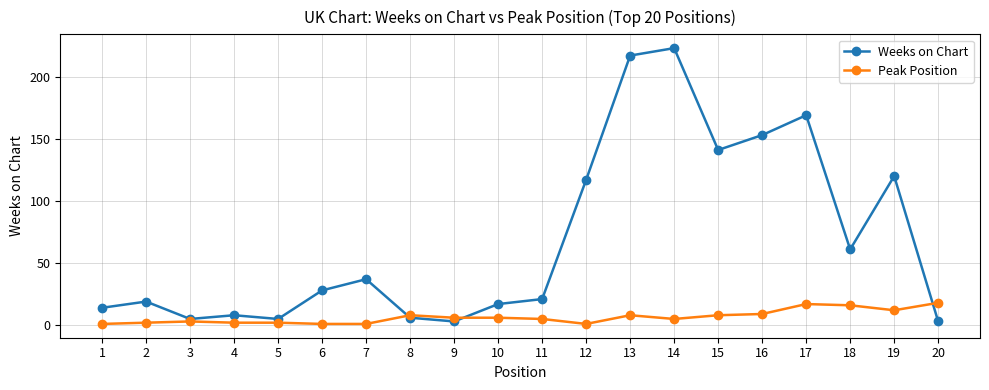

Rank the series by their average value, from lowest to highest.

Peak Position, Weeks on Chart